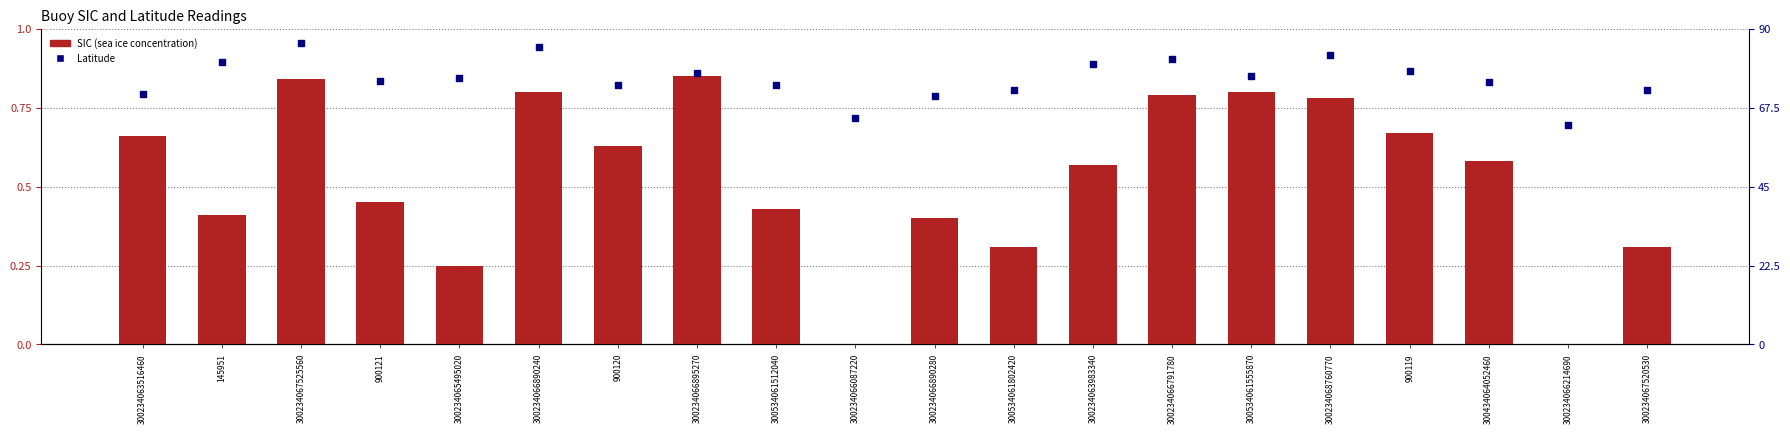

Which series reaches the minimum Y coordinate?

SIC (sea ice concentration)